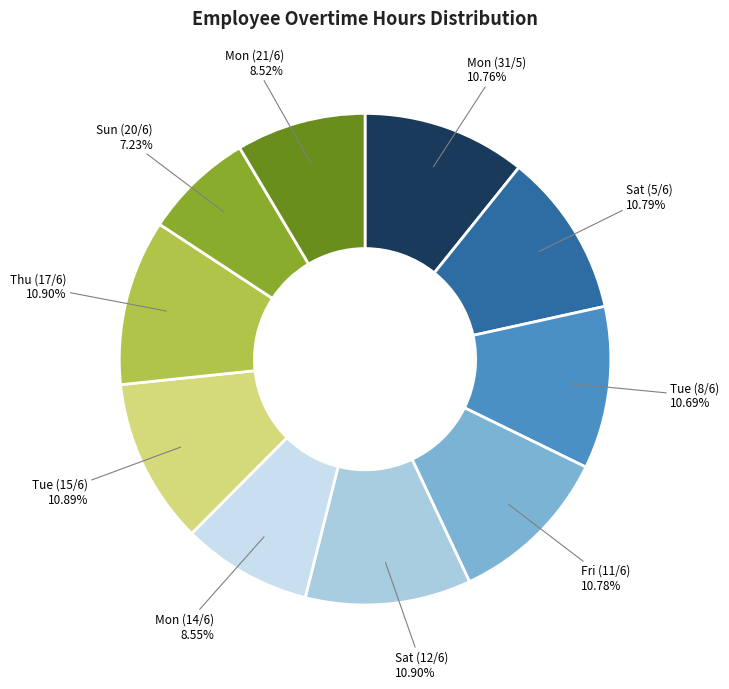

Does any single category account for the majority?

No